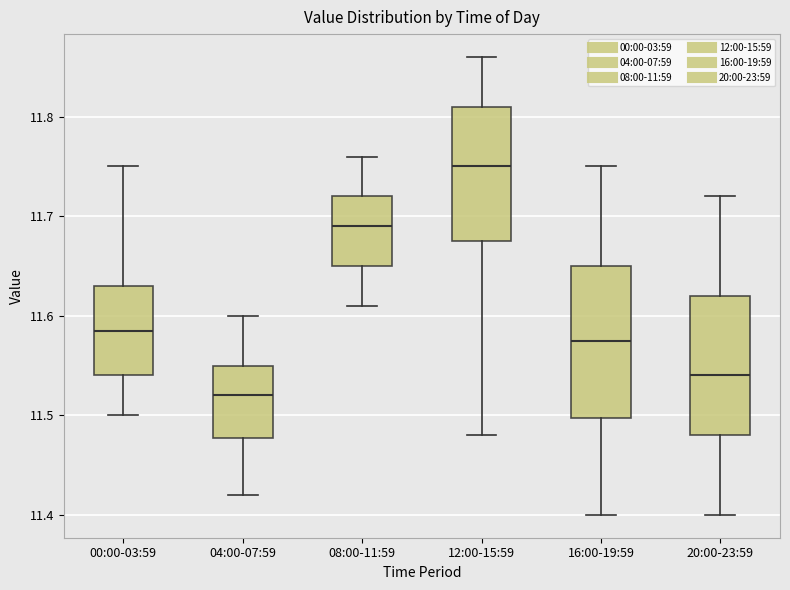

Reading left to right, read every box against the y-axis: the position of its median line, the range the box covers, and the ends of its whiskers. The values are not printed on the chart, so give them approximately, as read against the axis.

00:00-03:59: median 11.59, box 11.54 to 11.63, whiskers 11.50 to 11.75
04:00-07:59: median 11.52, box 11.48 to 11.55, whiskers 11.42 to 11.60
08:00-11:59: median 11.69, box 11.65 to 11.72, whiskers 11.61 to 11.76
12:00-15:59: median 11.75, box 11.68 to 11.81, whiskers 11.48 to 11.86
16:00-19:59: median 11.58, box 11.50 to 11.65, whiskers 11.40 to 11.75
20:00-23:59: median 11.54, box 11.48 to 11.62, whiskers 11.40 to 11.72